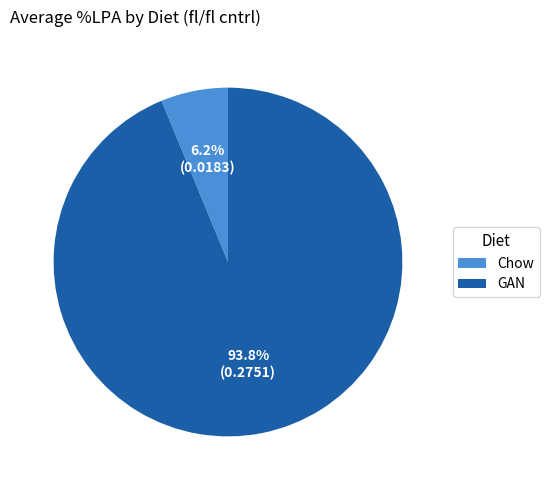

Combined, what portion of the pie is Chow and GAN?

100.0%